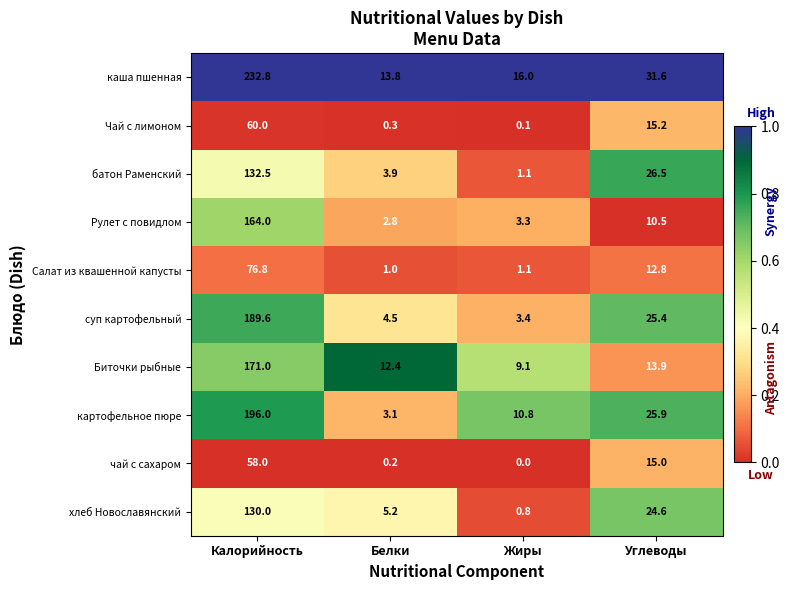

Between Калорийность and Белки, which series saw the biggest shift?

каша пшенная